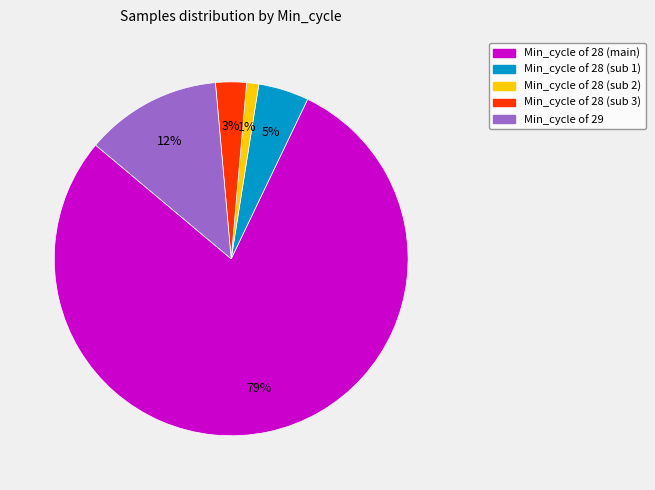

To the nearest percent, what is the difference between the largest and smallest slice percentages?

78%